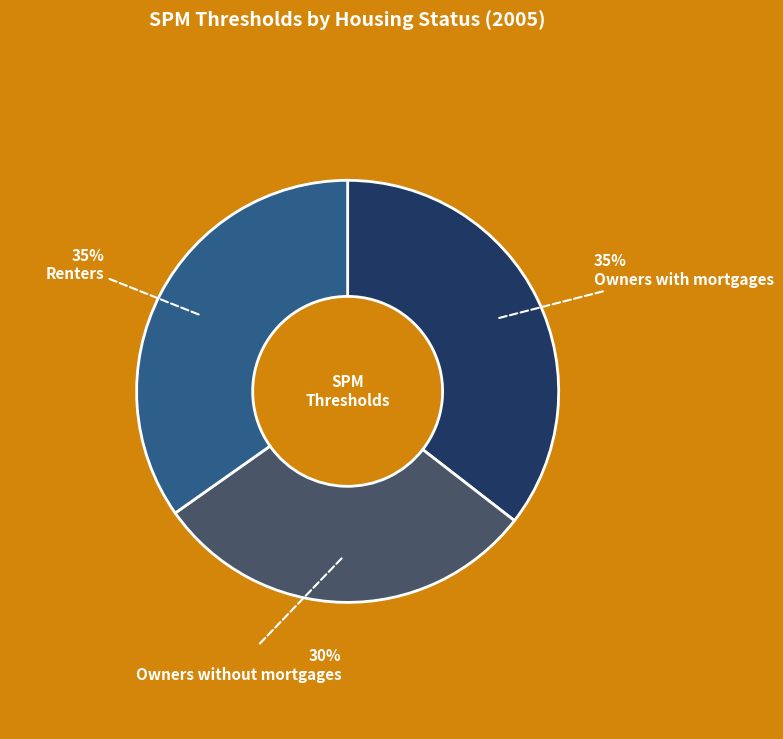

Approximately how many times larger is the value at Owners with mortgages compared to Renters?

1.0